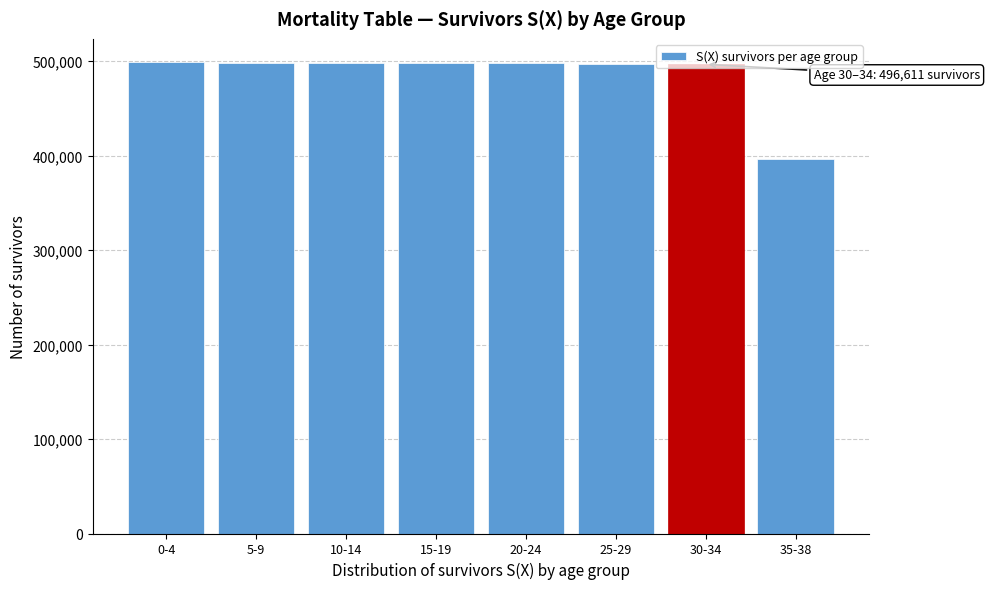

What is the minimum value shown in the chart?

396862